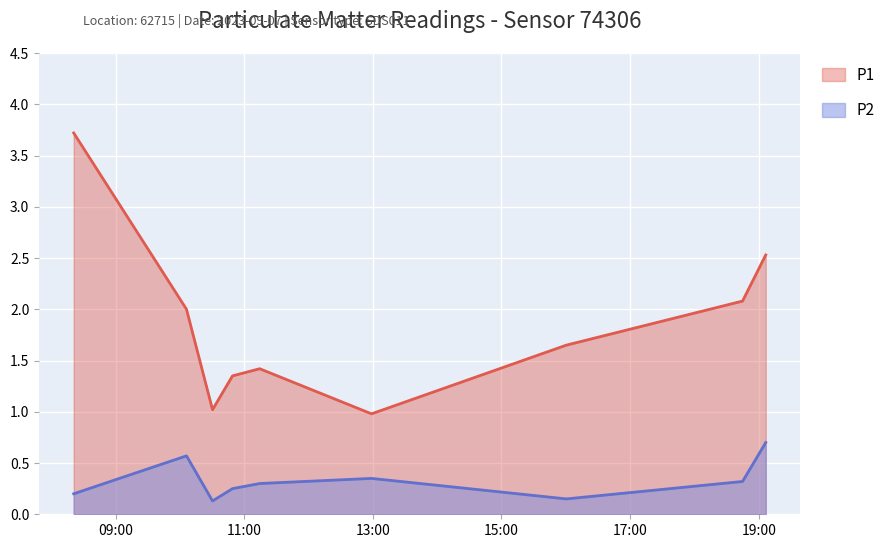

Is it true that P2 equals 0.3 at 2023-09-07T18:44:54?

True